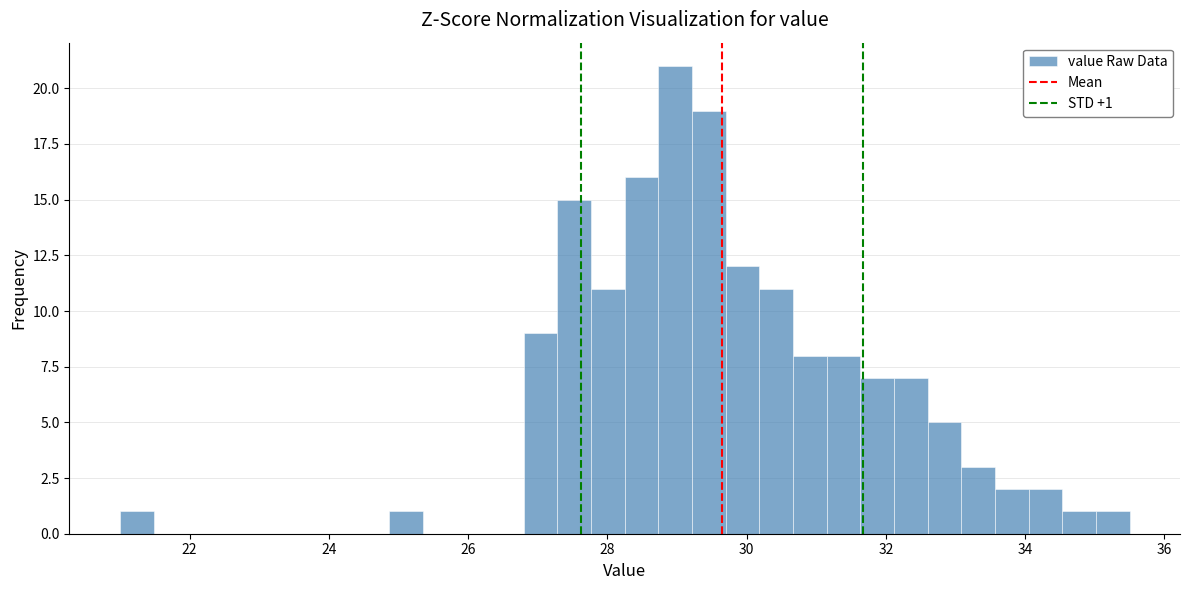

Around what value on the x-axis is the tallest bar? Give the approximate position of its centre, as read against the axis.

29.0